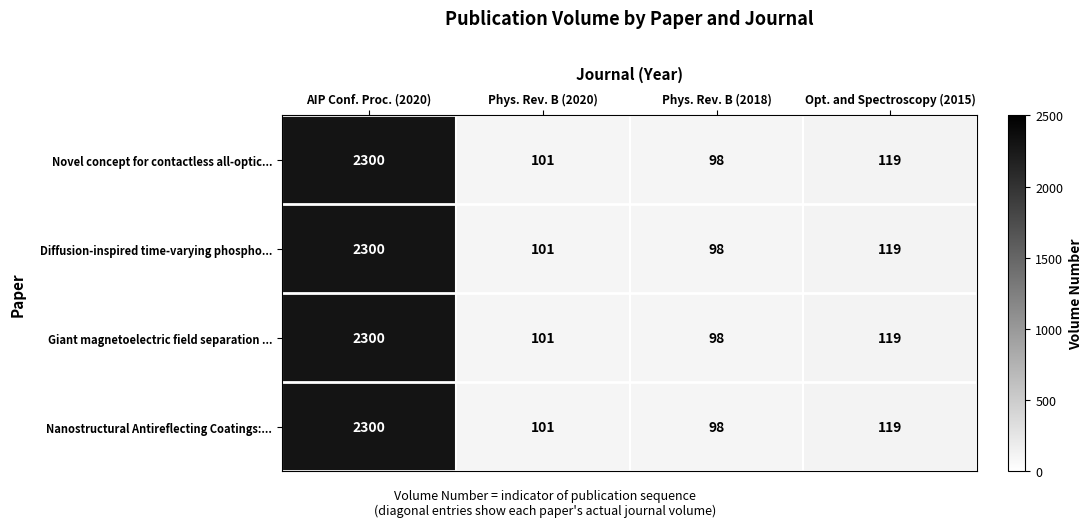

At which category is the sum across all series the highest?

AIP Conf. Proc. (2020)